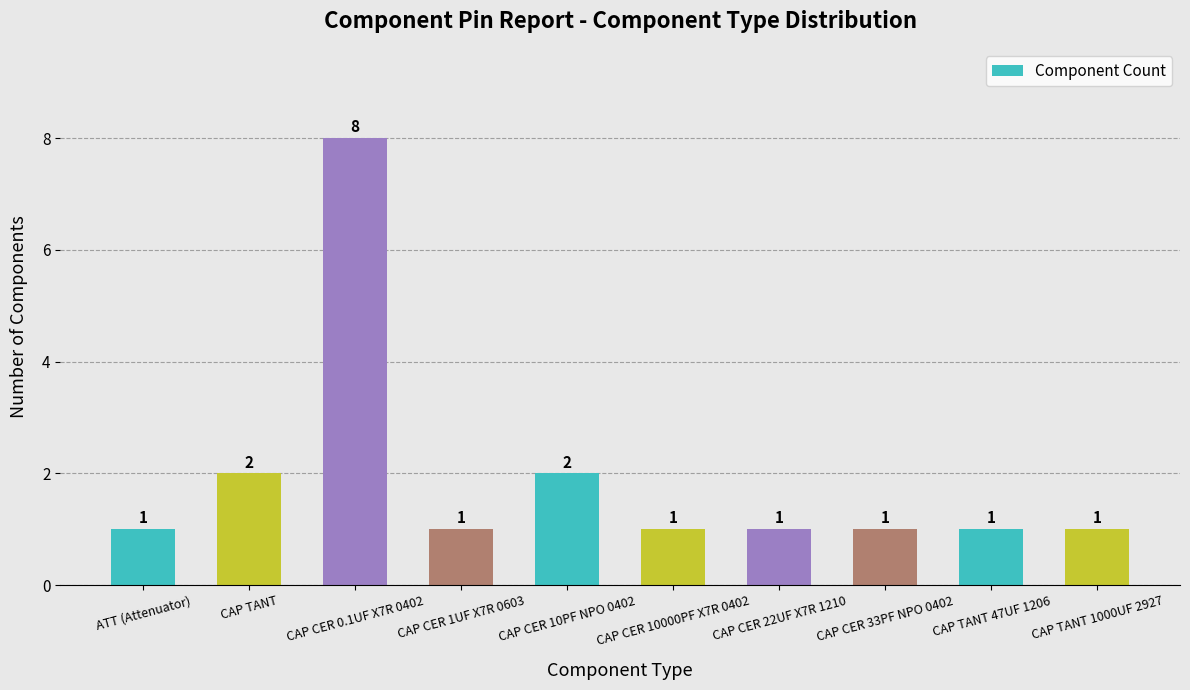

Reading left to right, transcribe all the data shown in this chart.

ATT (Attenuator)=1	CAP TANT=2	CAP CER 0.1UF X7R 0402=8	CAP CER 1UF X7R 0603=1	CAP CER 10PF NPO 0402=2	CAP CER 10000PF X7R 0402=1	CAP CER 22UF X7R 1210=1	CAP CER 33PF NPO 0402=1	CAP TANT 47UF 1206=1	CAP TANT 1000UF 2927=1